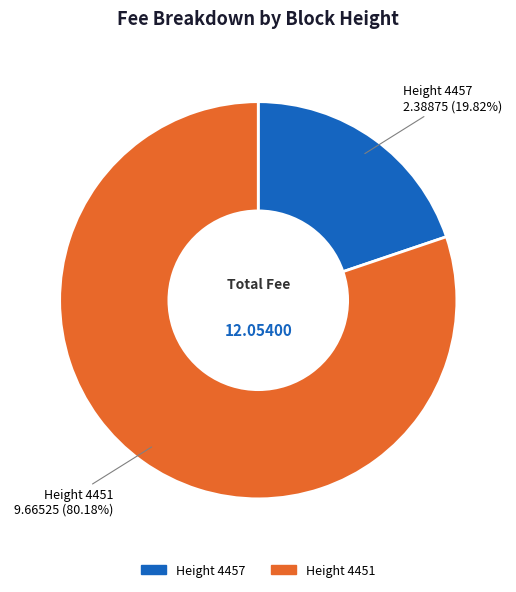

Is there a majority slice in this chart?

Yes